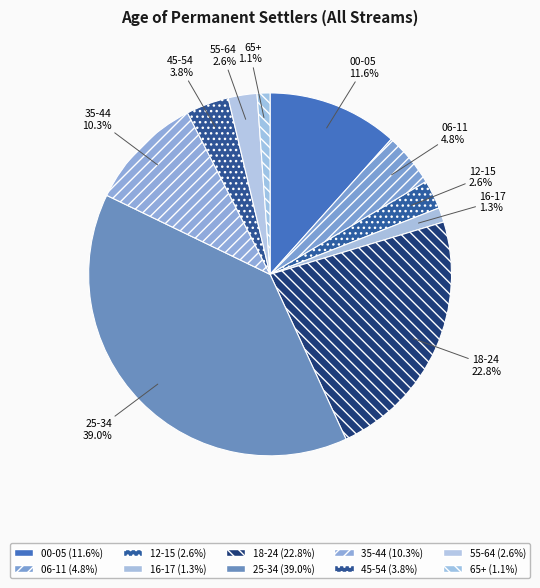

Approximately how many times larger is the value at 18-24 compared to 35-44?

2.2